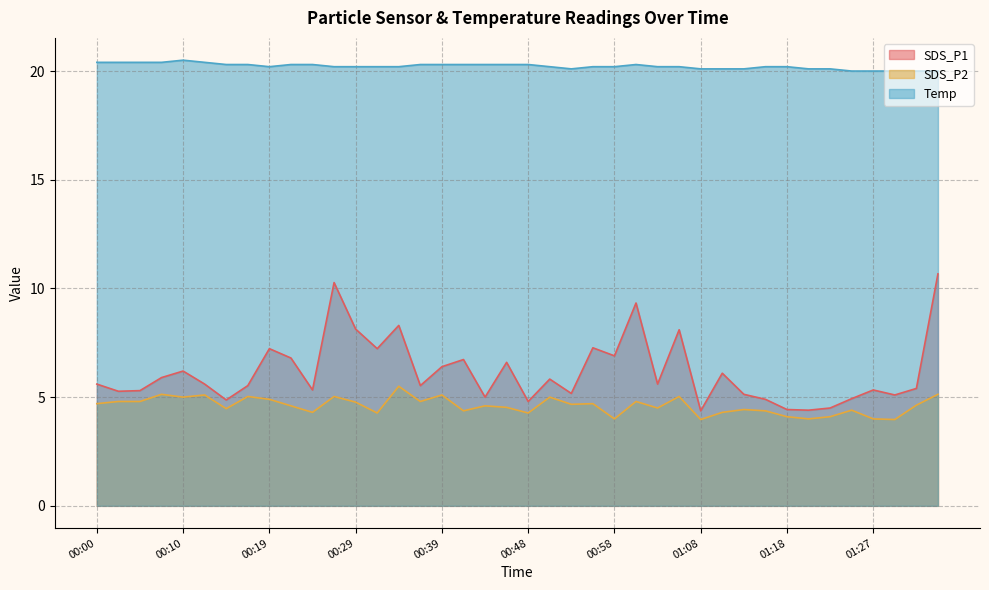

Between 00:14 and 01:10, which series saw the biggest shift?

SDS_P1